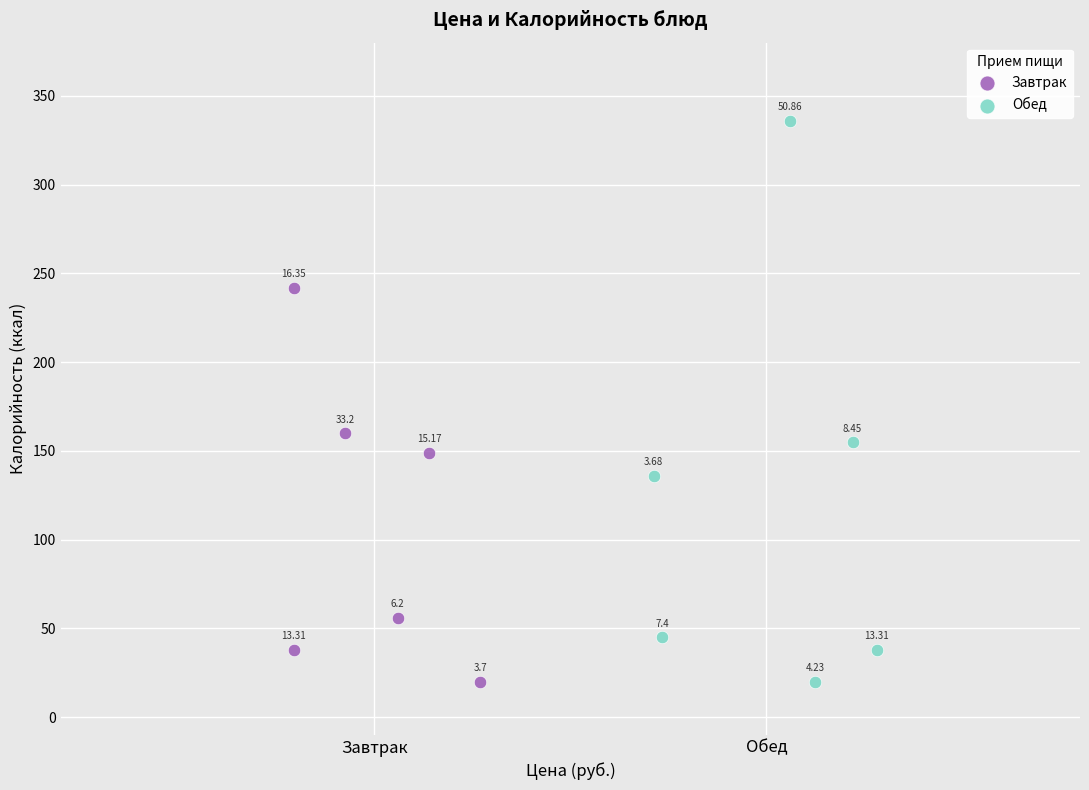

Which series reaches the maximum Y coordinate?

Обед